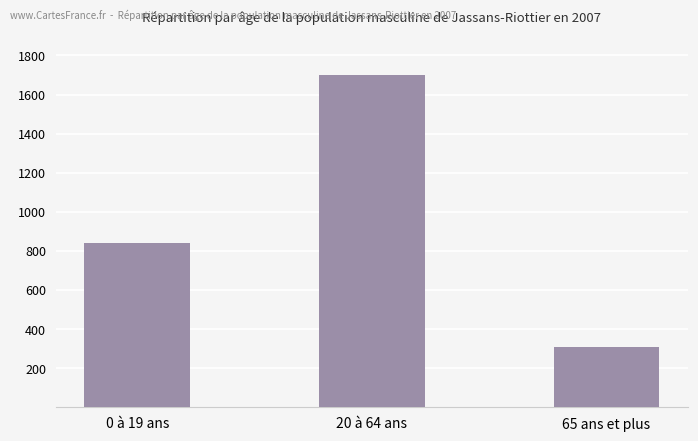

Are the bars horizontal?

No